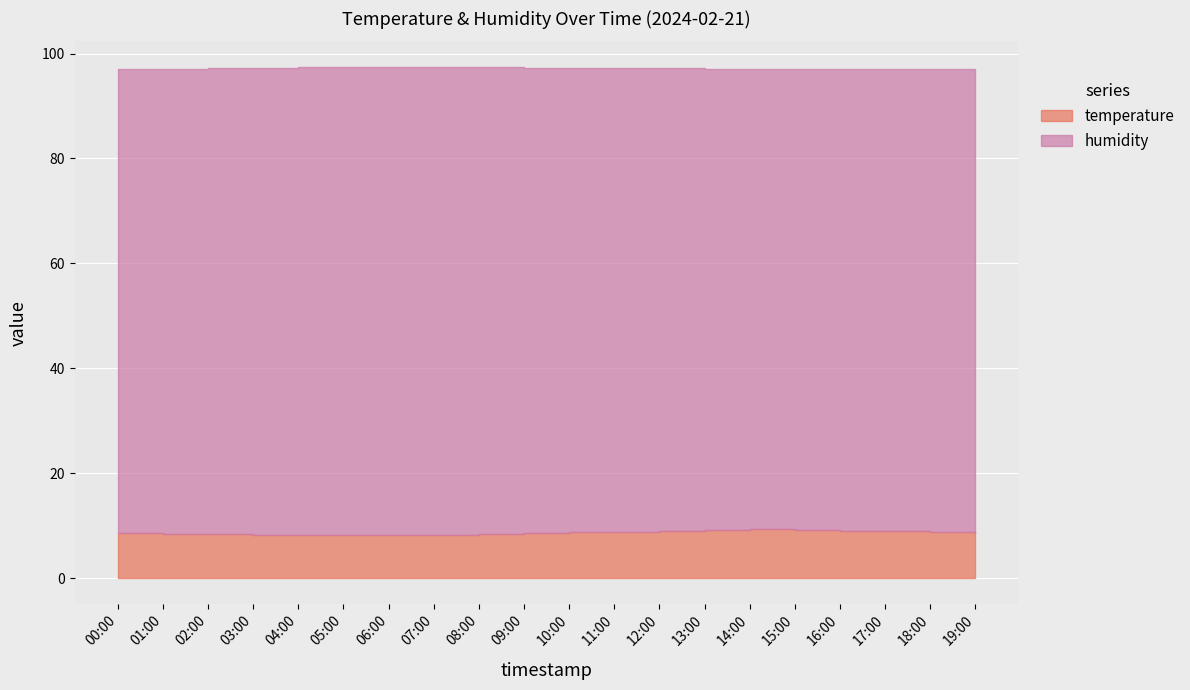

Is it true that the value at 00:00 is 13.9?

False